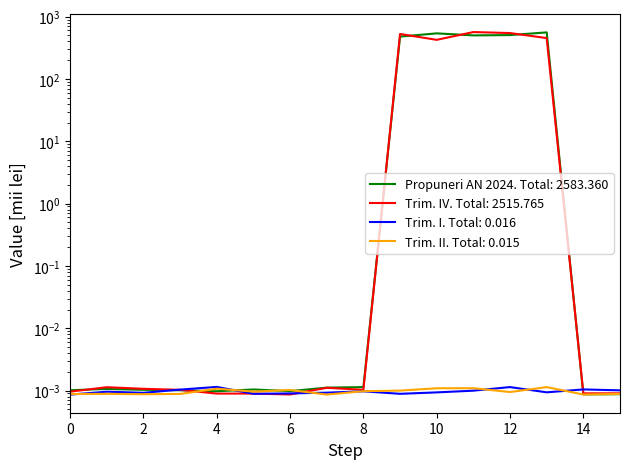

True or false: Propuneri AN 2024 and Trim. IV cross at least once.

True